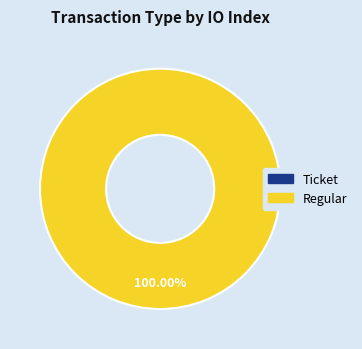

Which slice is the smallest?

Ticket